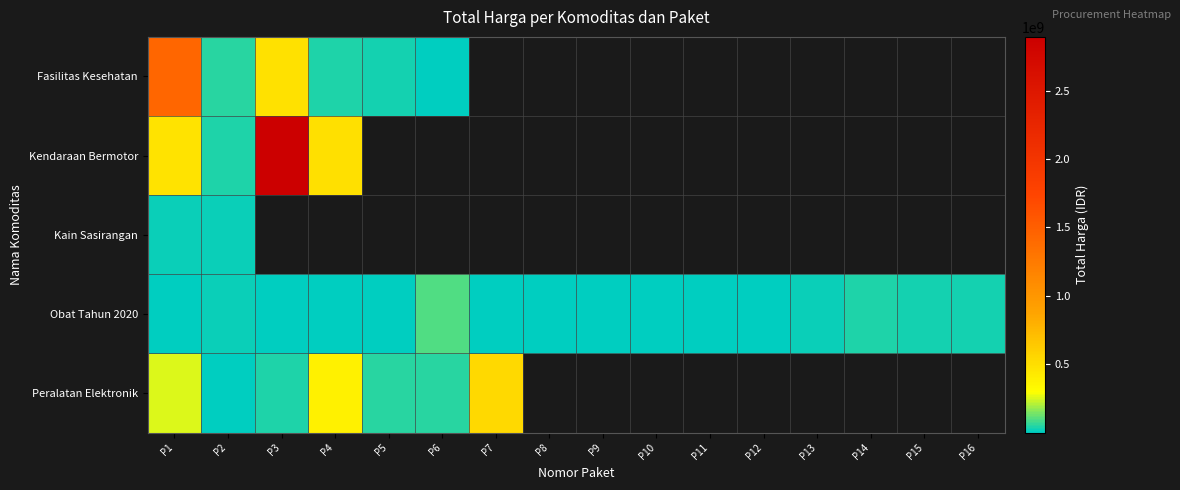

At which category does the chart reach its peak across all series?

P3